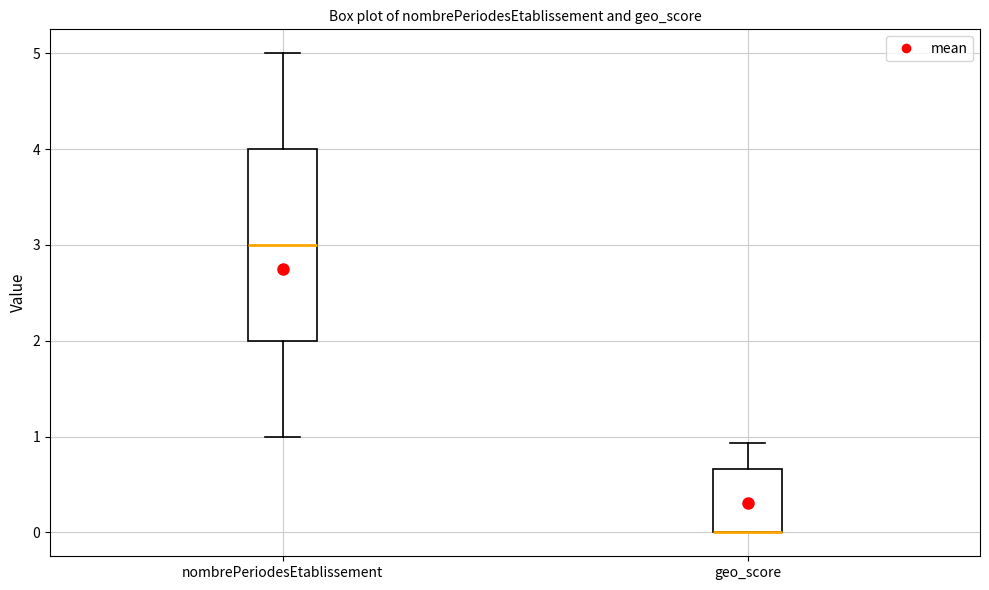

Where is the lower edge of the box for geo_score on the y-axis? The values are not printed on the chart, so give them approximately, as read against the axis.

0.0